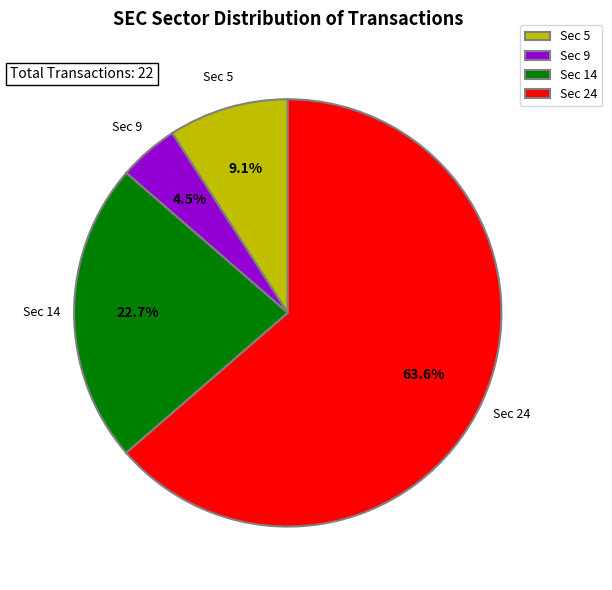

What is the largest slice in the pie chart?

Sec 24